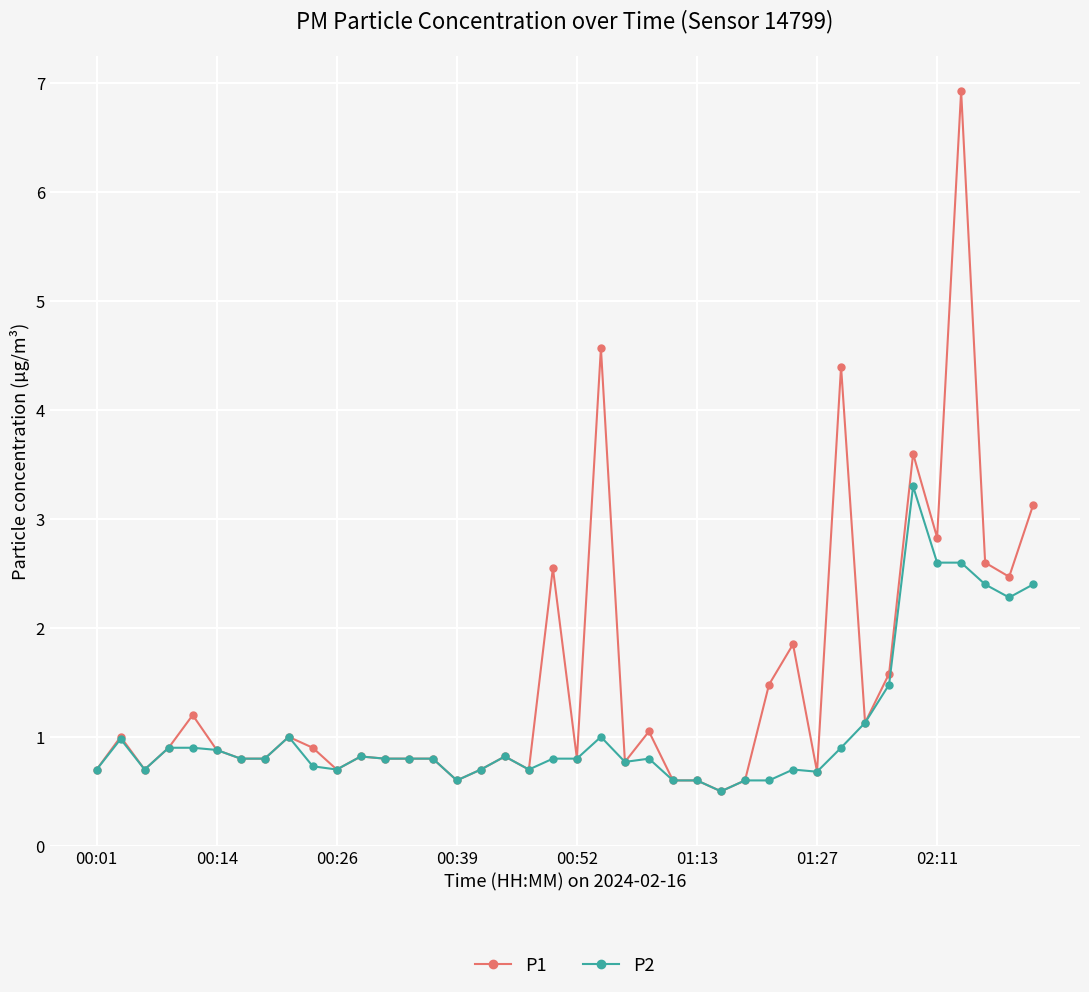

Which series has the largest range (max minus min)?

P1